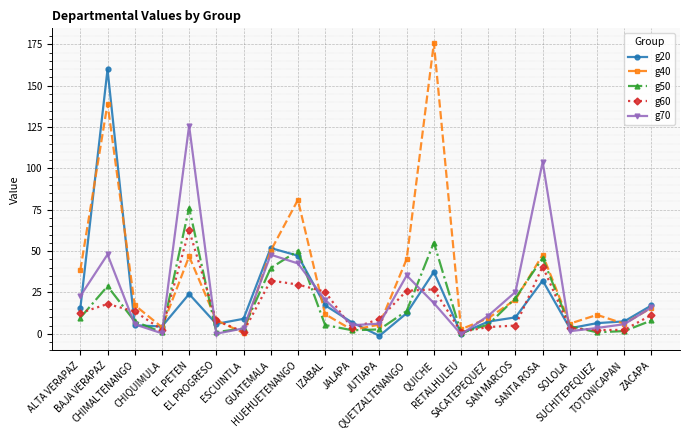

What is the value of the g20 point at the 20th from the left?

6.5